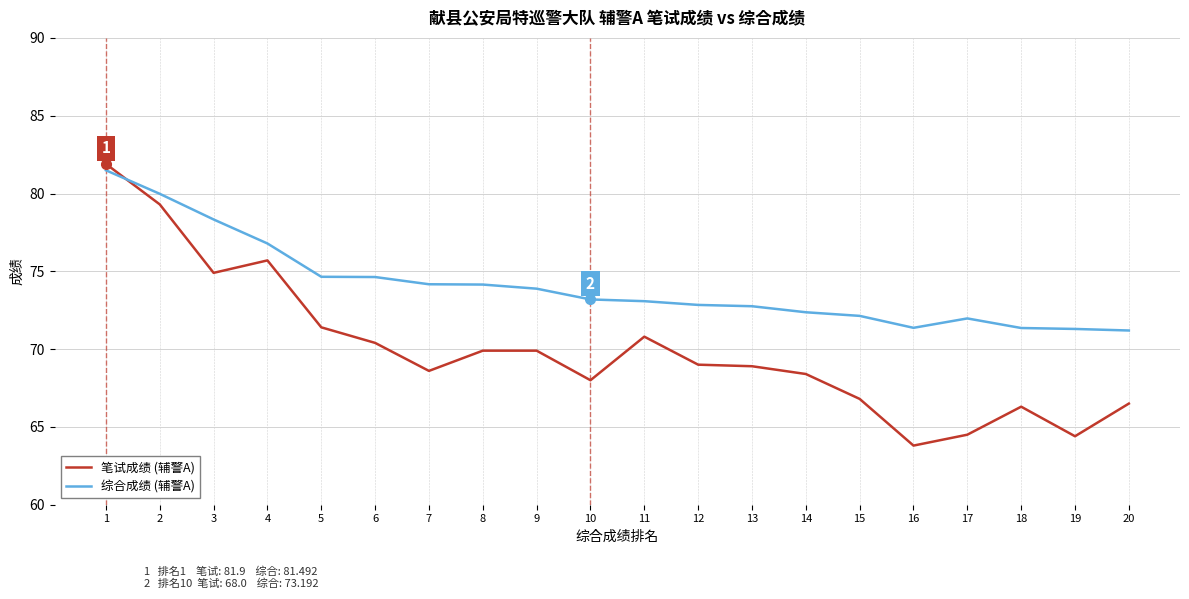

At which label does 综合成绩 (辅警A) first exceed 73?

1